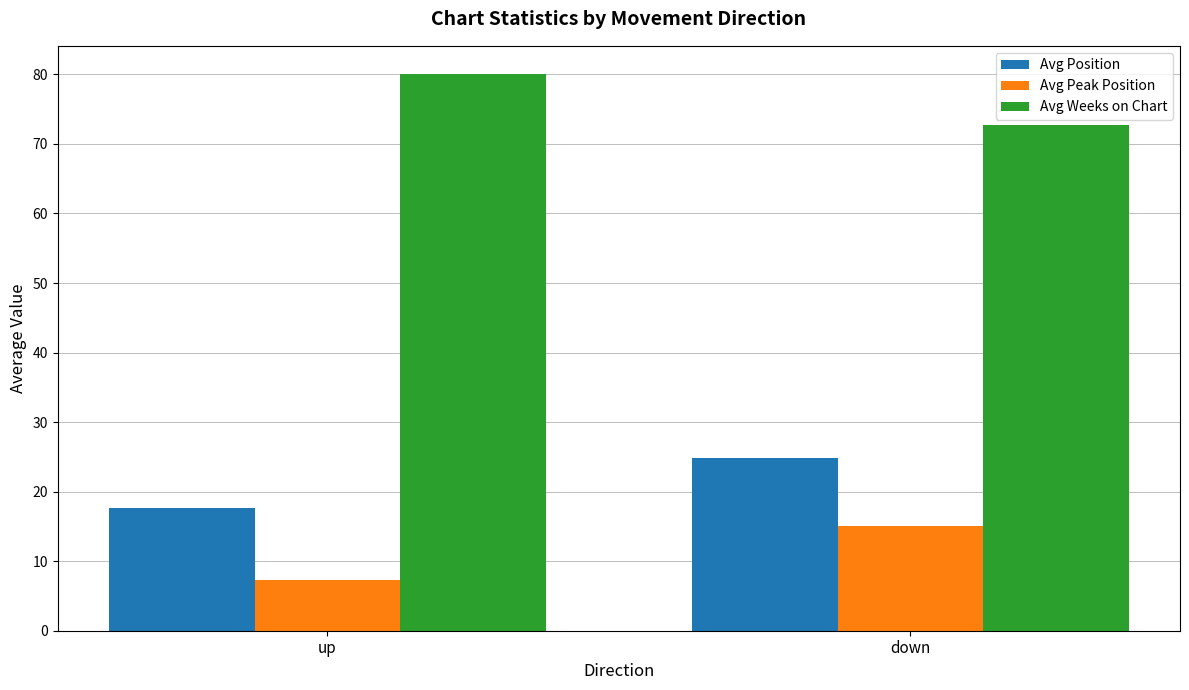

At which label does Avg Position first exceed 24?

down